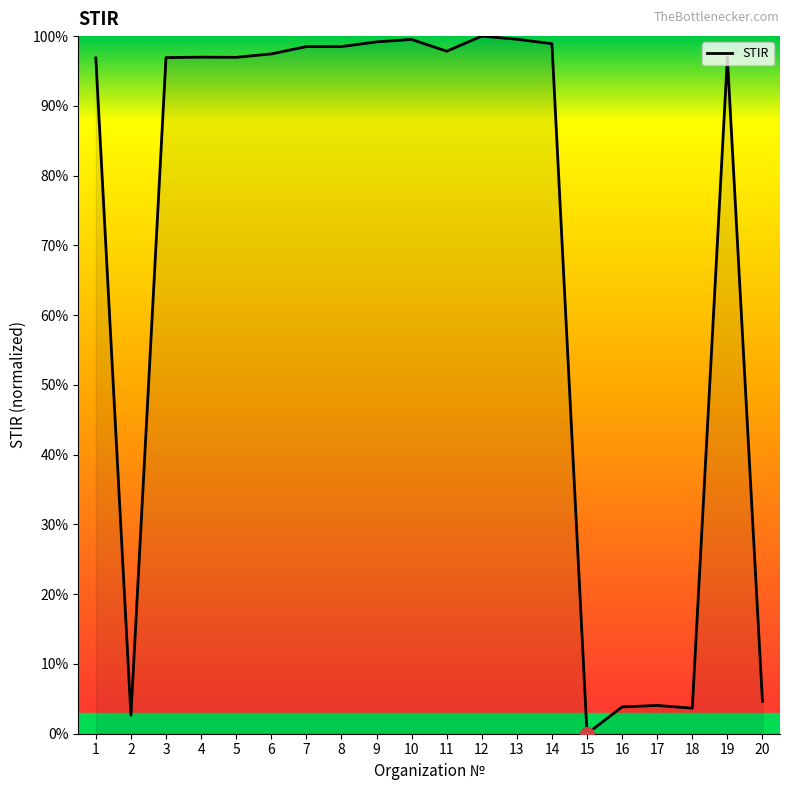

Is it true that the value at 19 is 97.0?

True